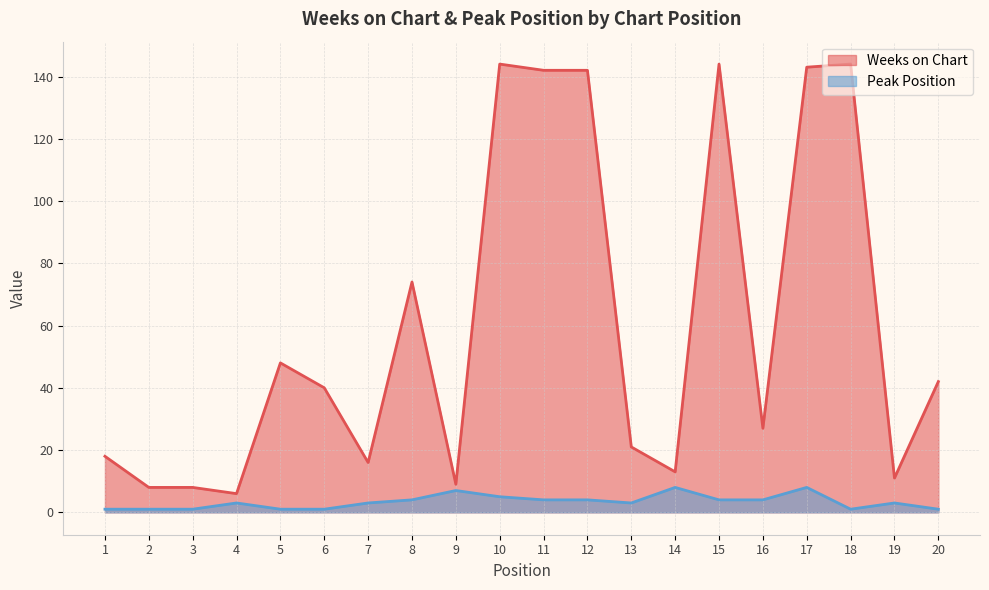

In Peak Position, how many points are lower than both neighbors (excluding endpoints)?

2